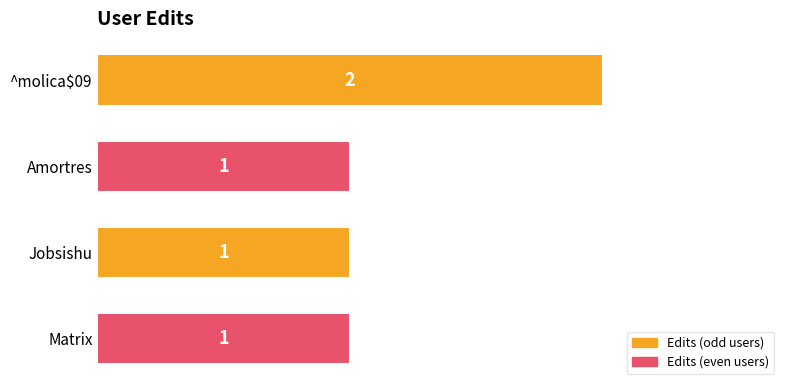

What is the greatest value displayed?

2